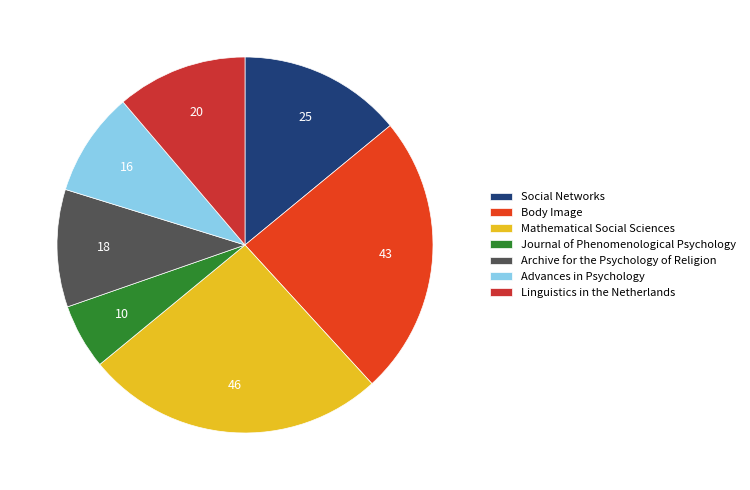

Which slice is the smallest?

Journal of Phenomenological Psychology